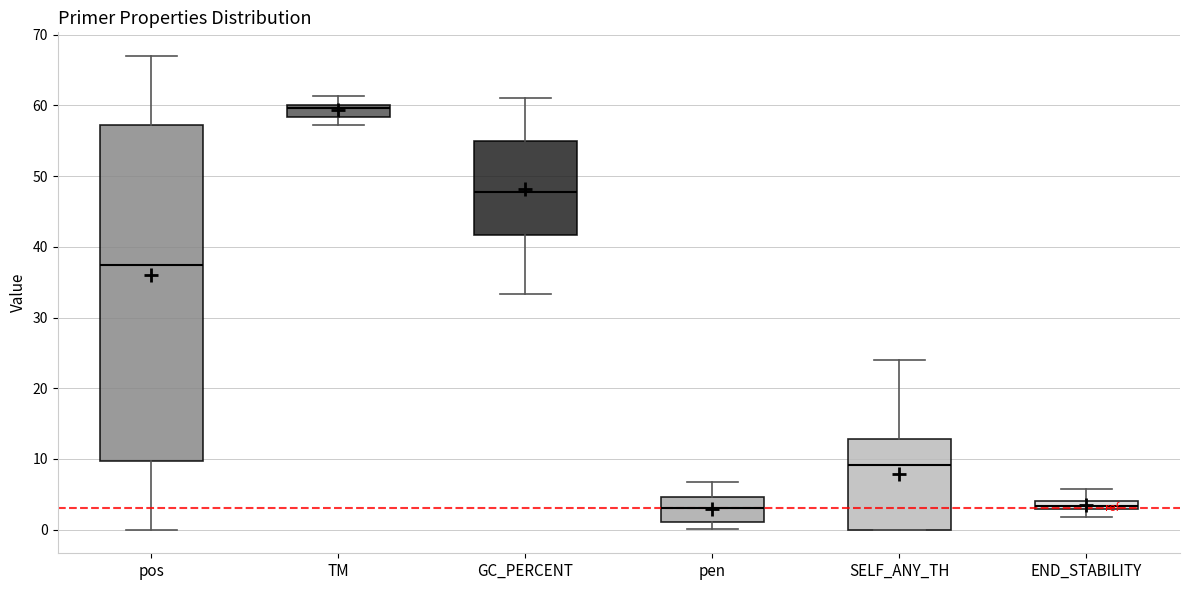

Which box is the tallest, from its lower edge to its upper edge?

pos